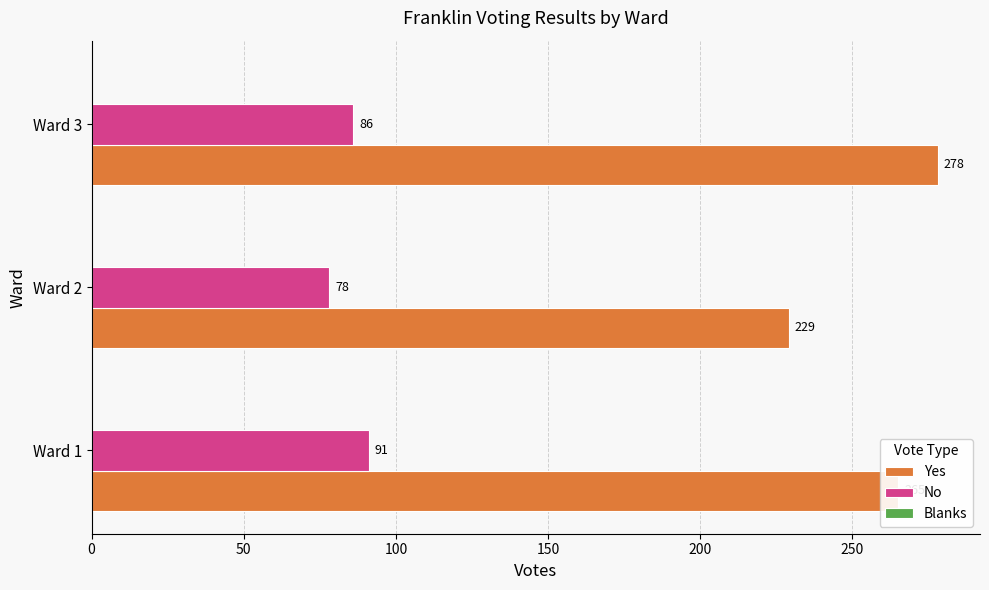

What is the maximum value for No?

91